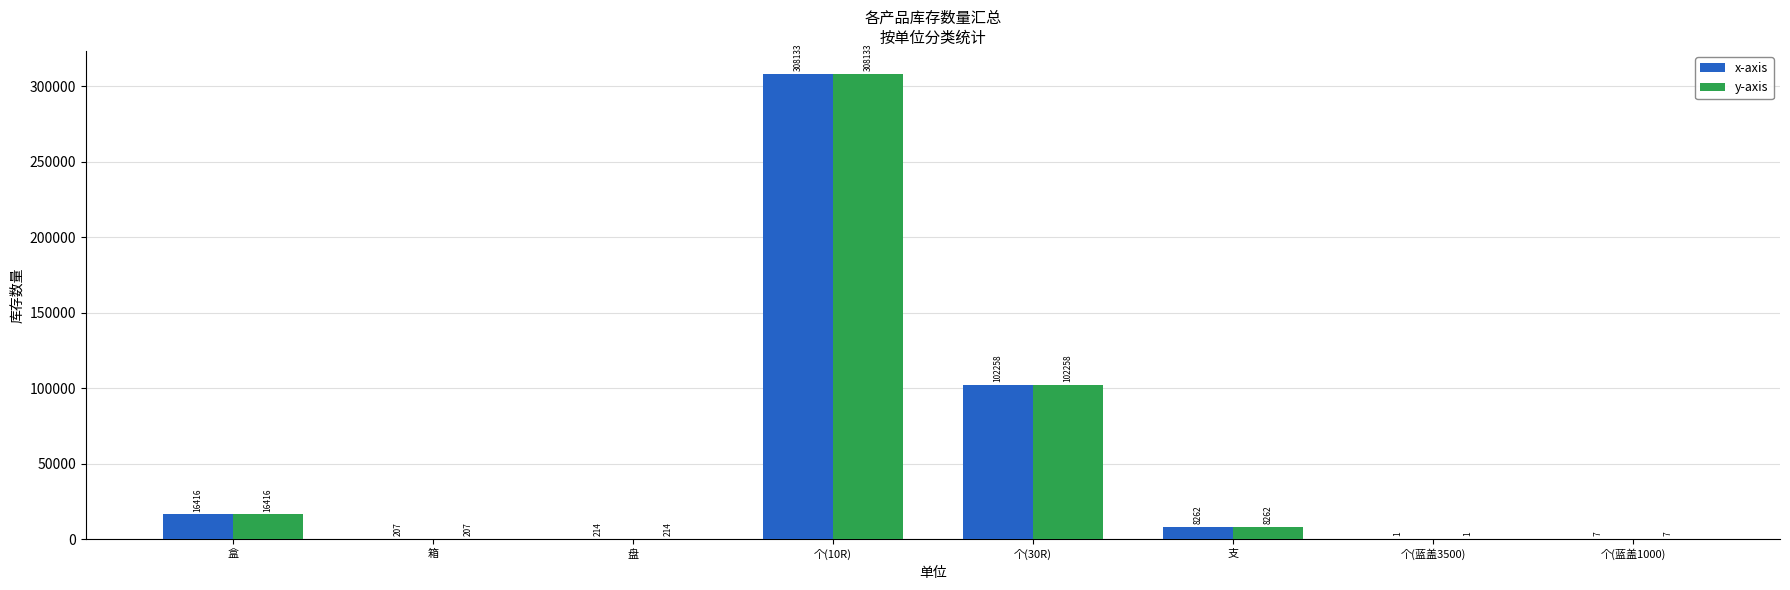

The value of y-axis at 个(30R) is 102258. True or false?

True